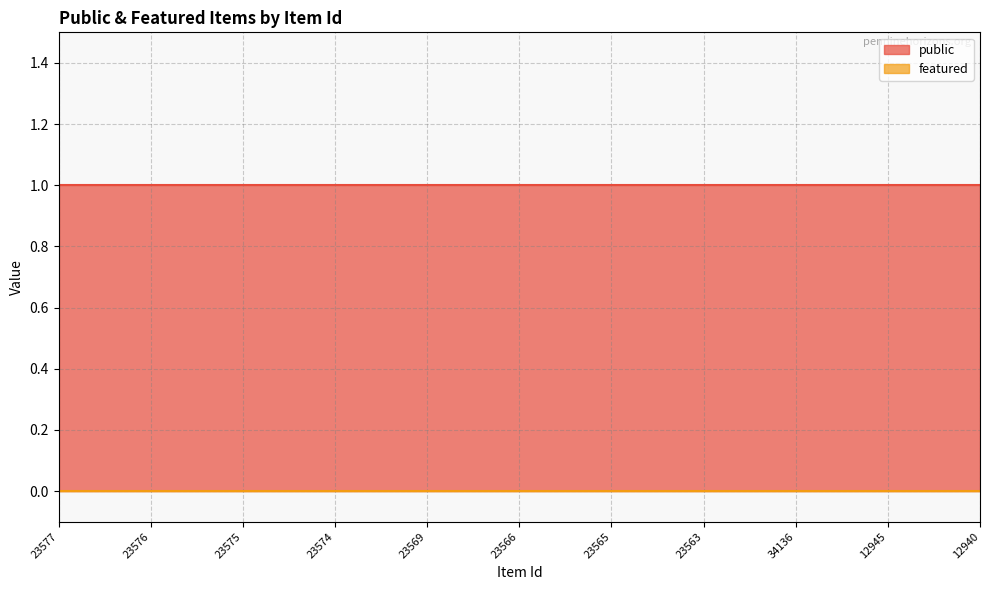

What is the average value of the public series?

1